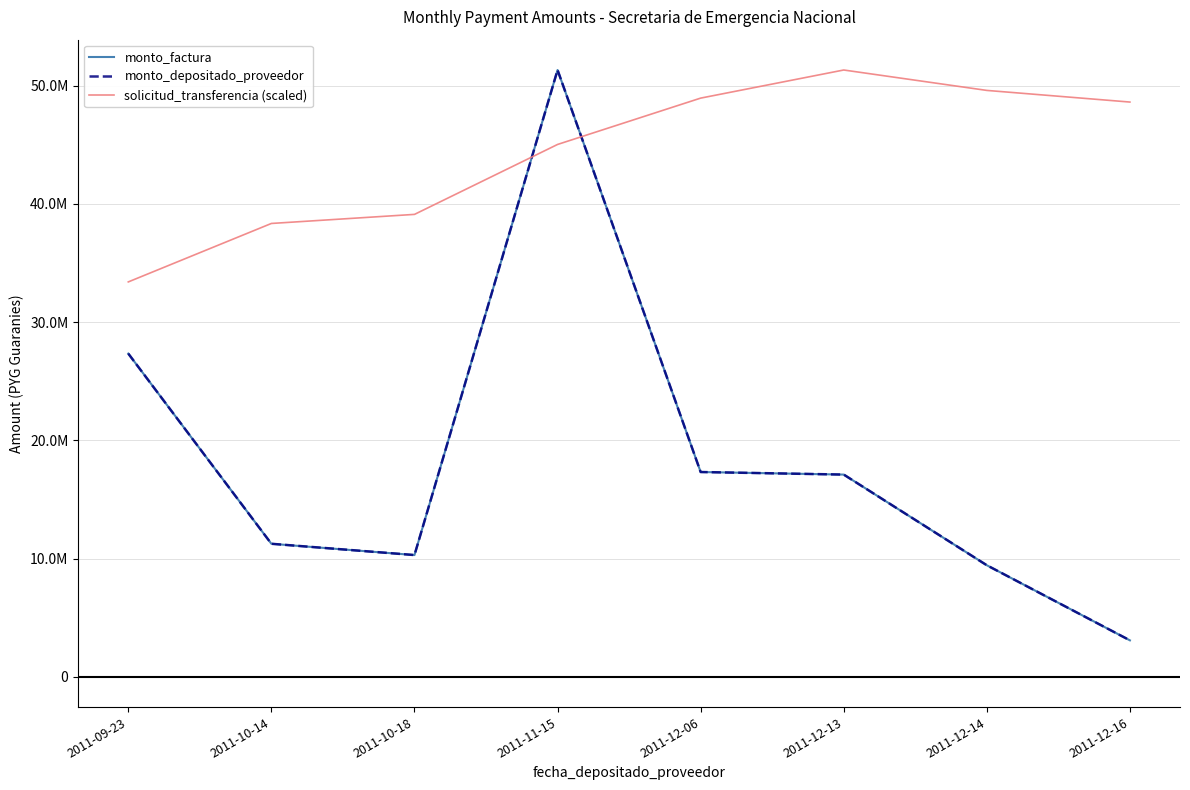

Does the chart display data point markers on the line(s)?

No